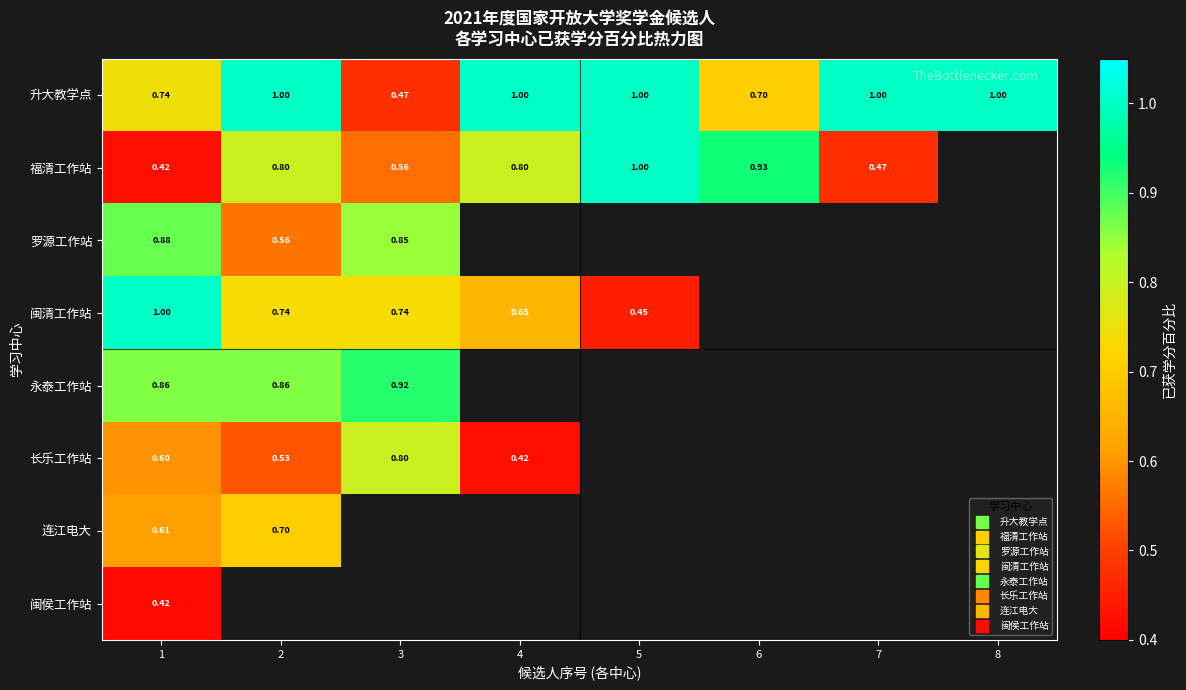

At which category is the sum across all series the highest?

1